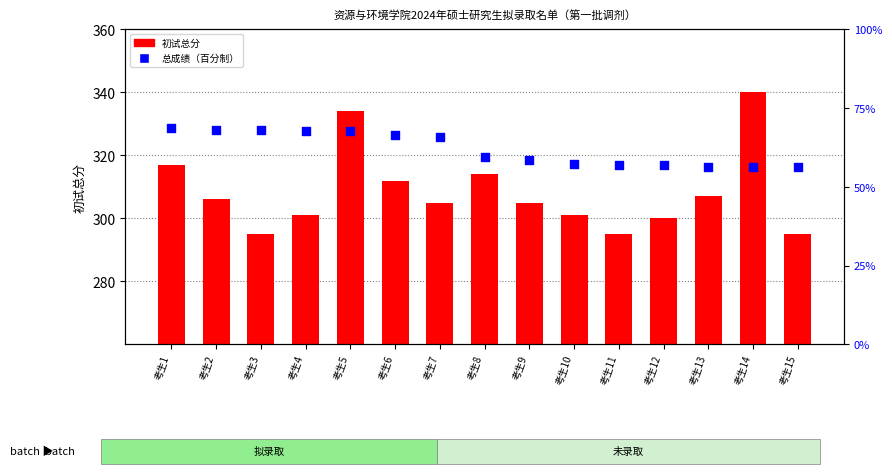

At which category is the sum across all series the highest?

考生5